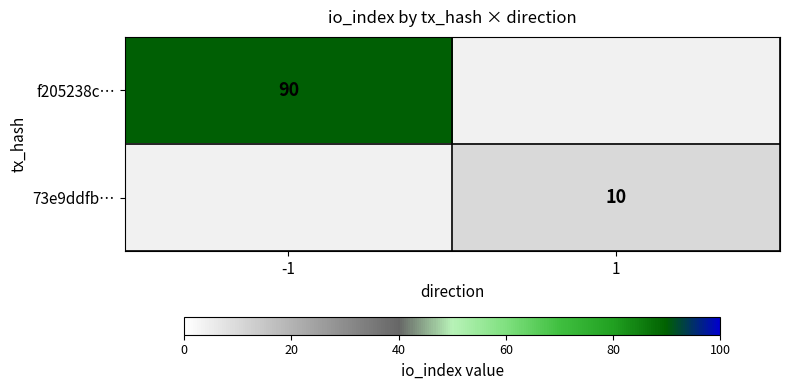

The 73e9ddfb… series shows 10 at 1. True or false?

True